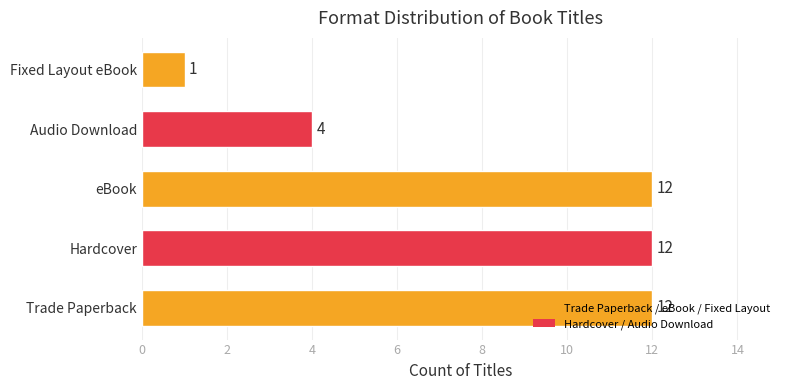

What is the difference between the maximum and minimum values?

11